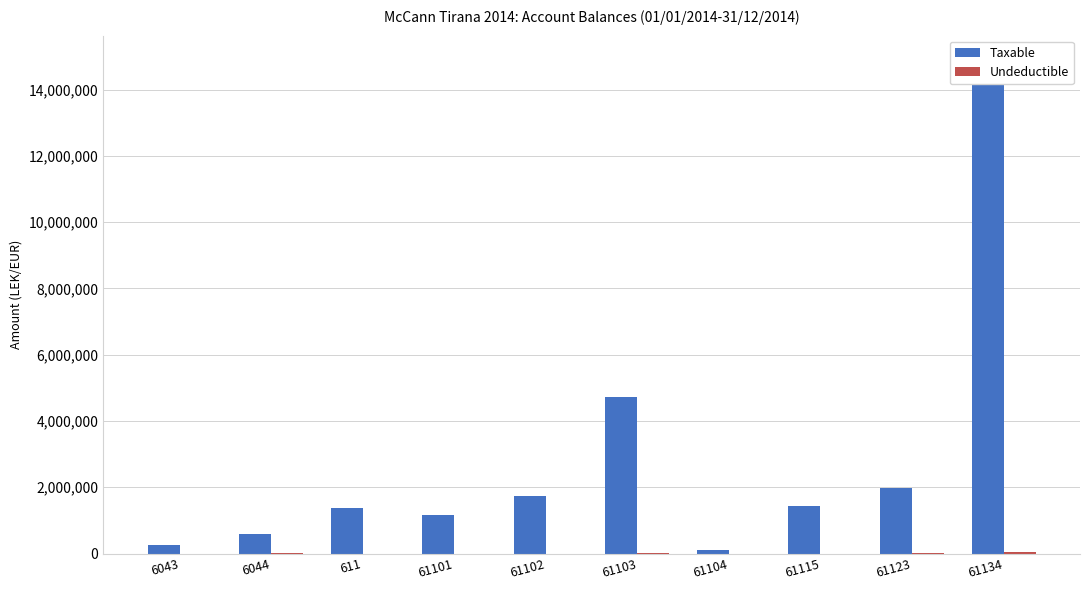

At which label does Undeductible first exceed 250?

6044